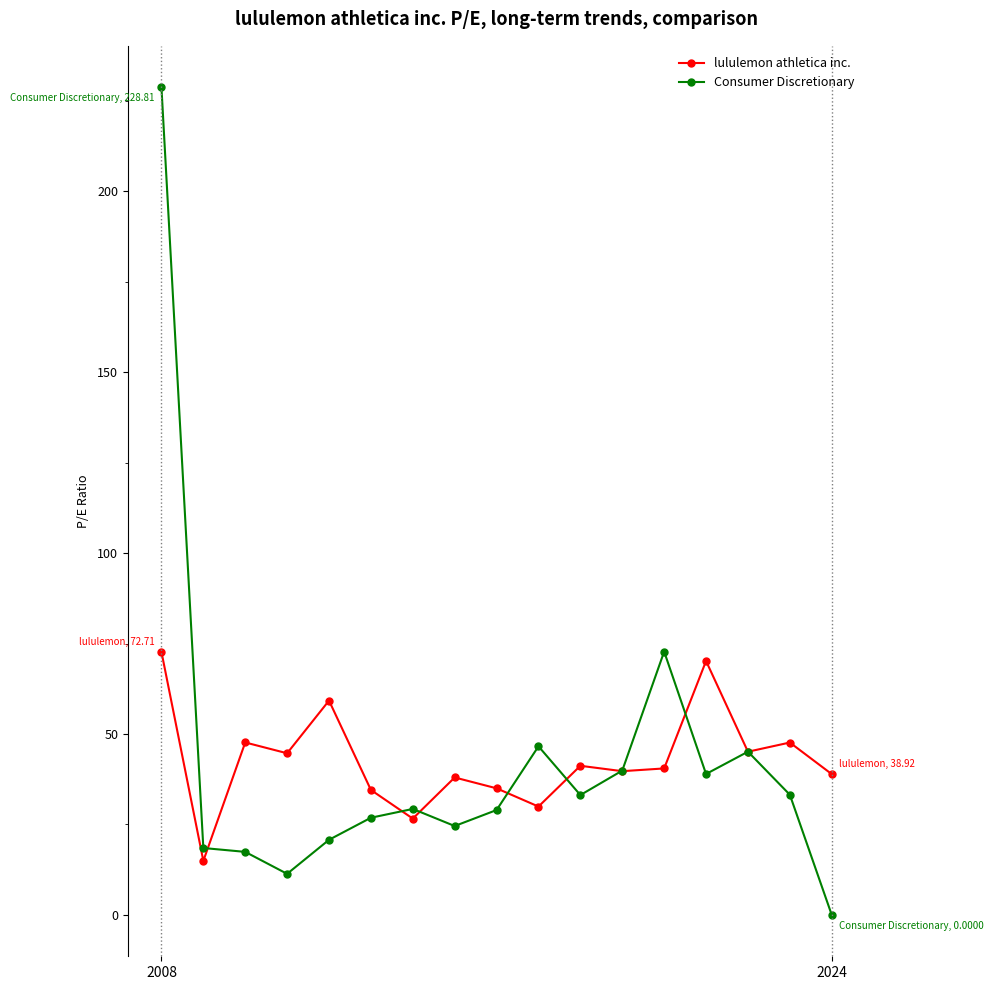

What is the value of the Consumer Discretionary point at the 13th from the left?

72.8